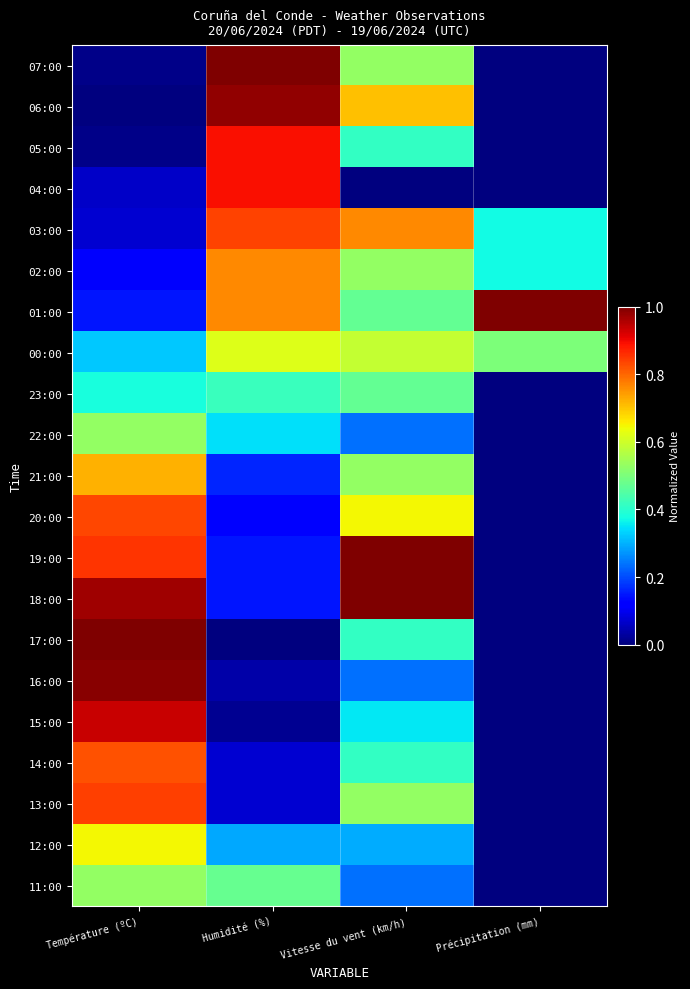

At how many categories does at least one series exceed 0?

4